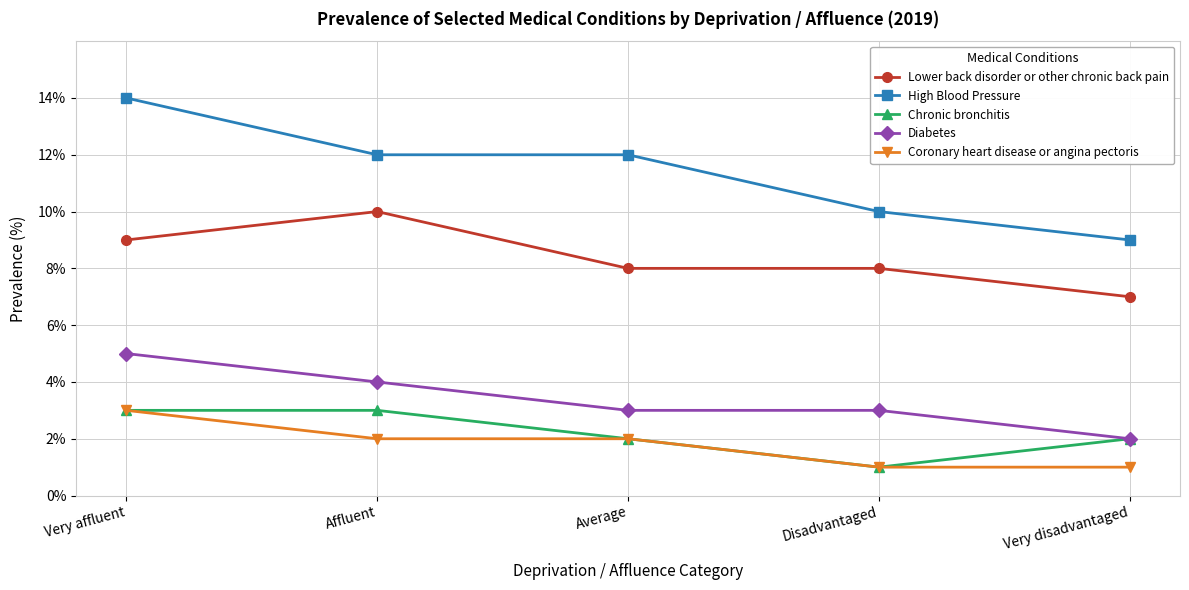

Reading right to left, transcribe all the data shown in this chart.

Lower back disorder or other chronic back pain: Very disadvantaged=7	Disadvantaged=8	Average=8	Affluent=10	Very affluent=9
High Blood Pressure: Very disadvantaged=9	Disadvantaged=10	Average=12	Affluent=12	Very affluent=14
Chronic bronchitis: Very disadvantaged=2	Disadvantaged=1	Average=2	Affluent=3	Very affluent=3
Diabetes: Very disadvantaged=2	Disadvantaged=3	Average=3	Affluent=4	Very affluent=5
Coronary heart disease or angina pectoris: Very disadvantaged=1	Disadvantaged=1	Average=2	Affluent=2	Very affluent=3